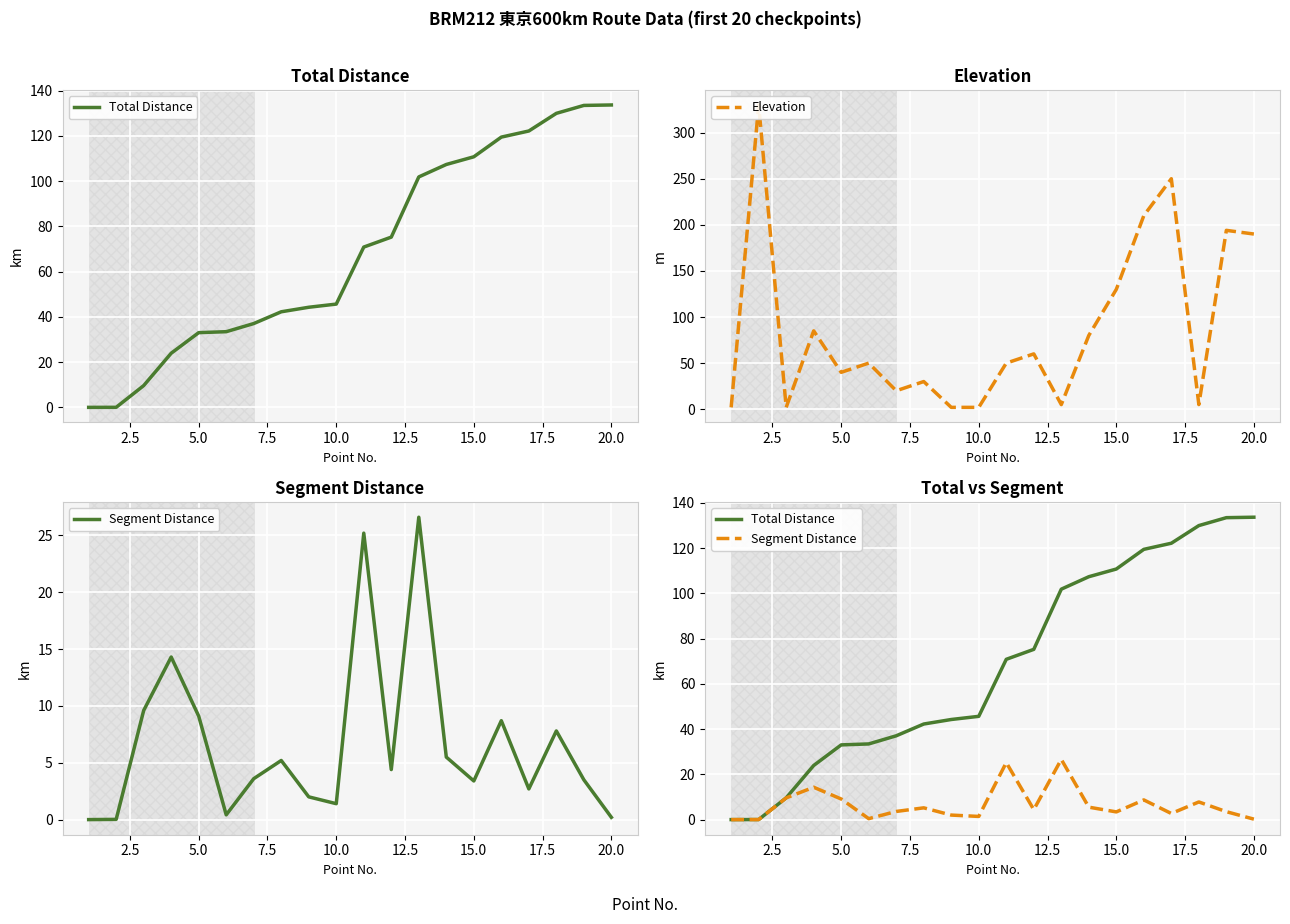

How many positive values does the Segment Distance series have?

19